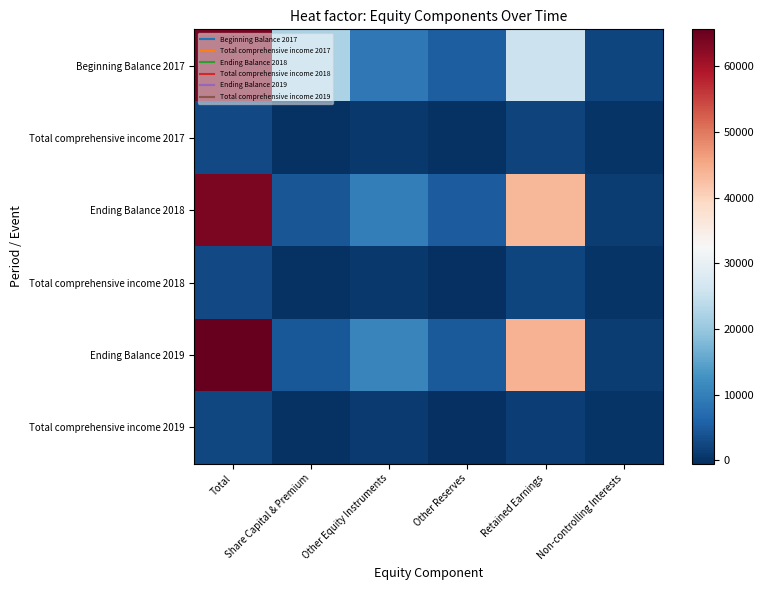

Between Share Capital & Premium and Other Reserves, which is larger?

Share Capital & Premium